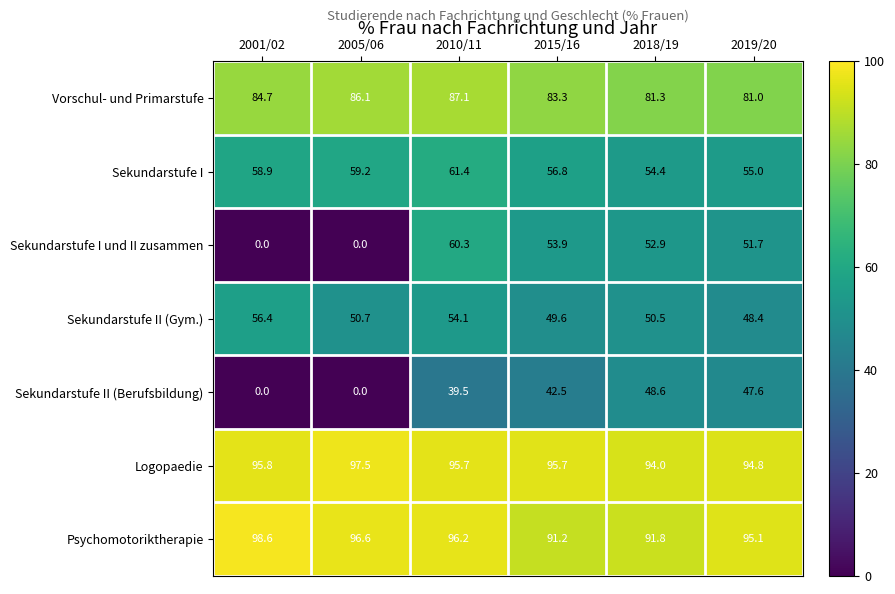

Count the number of categories in the chart.

6